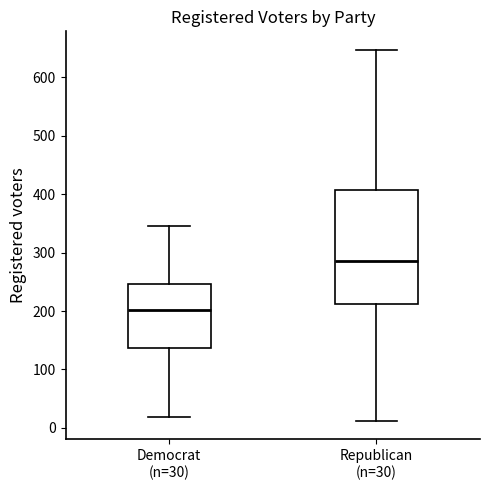

Reading left to right, read every box against the y-axis: the position of its median line, the range the box covers, and the ends of its whiskers. The values are not printed on the chart, so give them approximately, as read against the axis.

Democrat (n=30): median 200, box 140 to 250, whiskers 20 to 350
Republican (n=30): median 290, box 210 to 410, whiskers 10 to 650